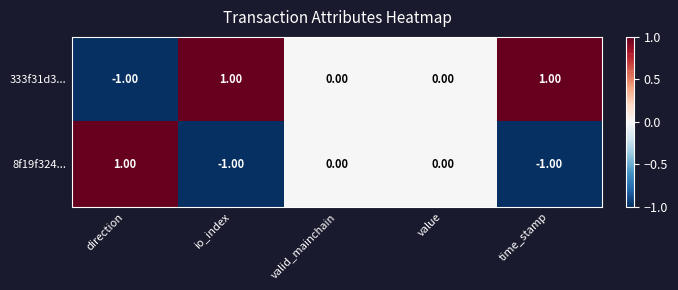

Which category has the lowest value in the 333f31d3... series?

direction